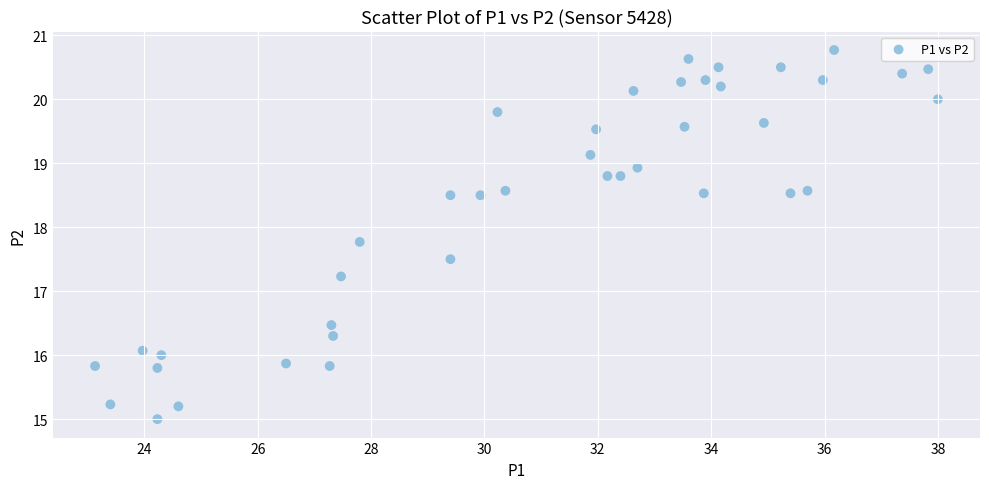

What is the range of X values (max minus min)?

14.9